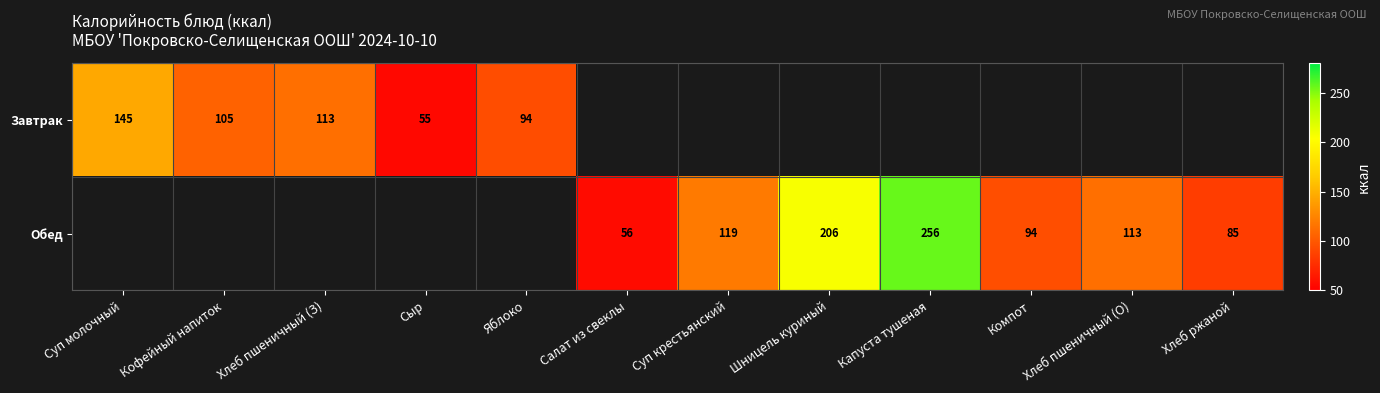

How many distinct data groups are displayed?

2